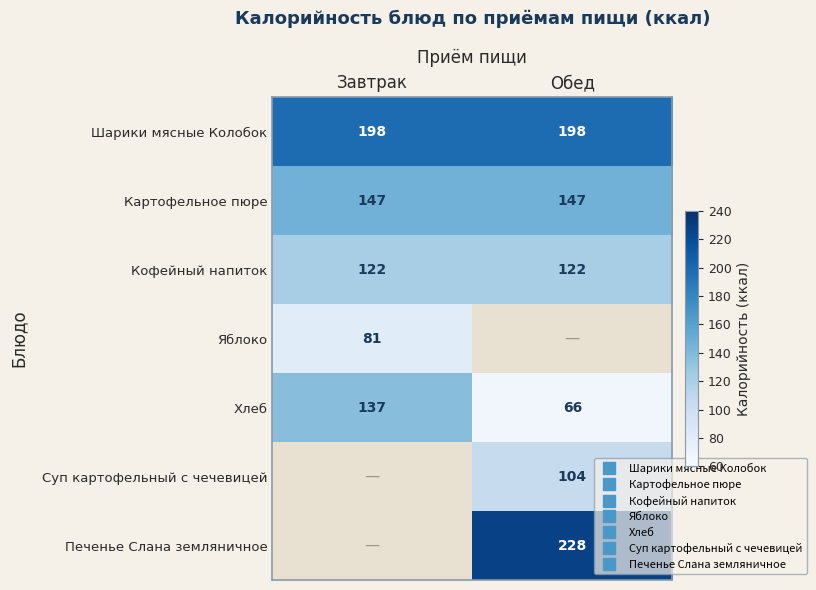

The value of Картофельное пюре at Завтрак is 86.4. True or false?

False